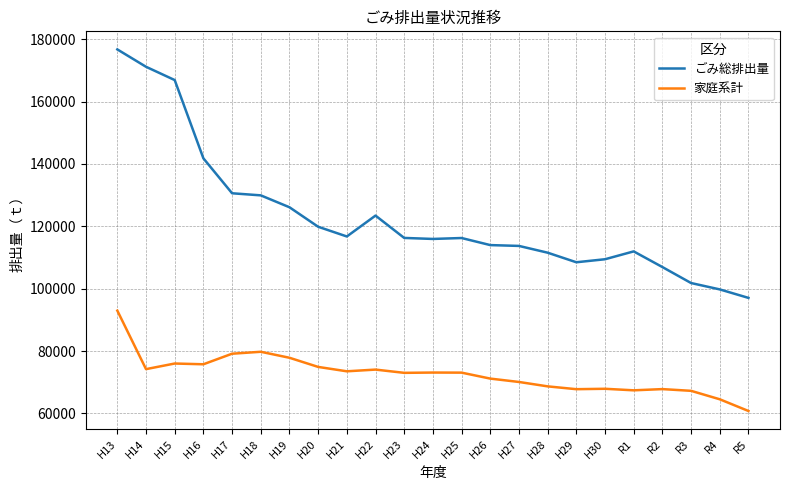

True or false: ごみ総排出量 and 家庭系計 intersect in this chart.

False